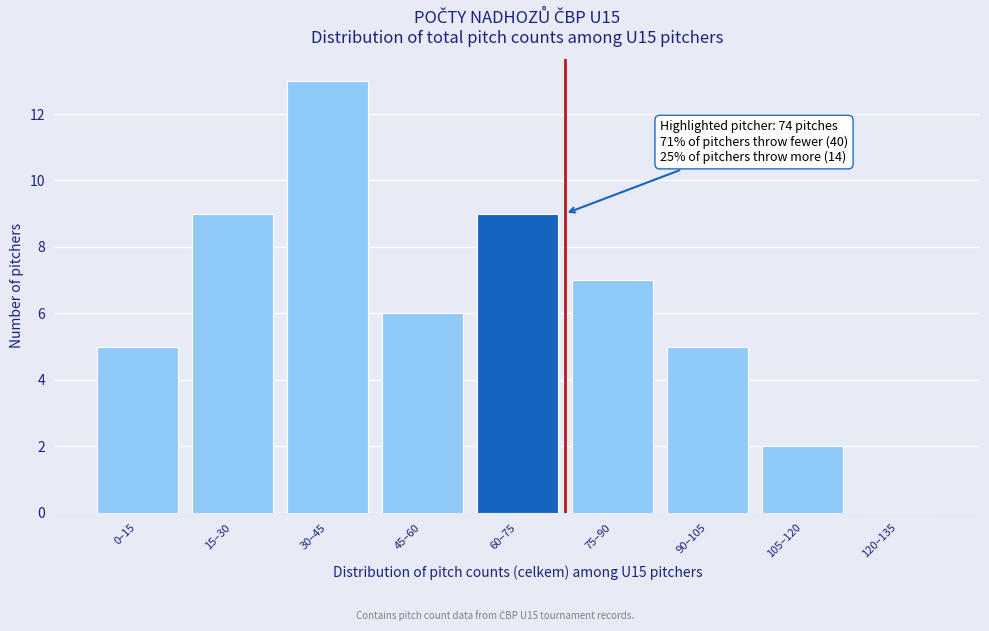

Reading left to right, what are all the values shown in this chart?

0–15=5	15–30=9	30–45=13	45–60=6	60–75=9	75–90=7	90–105=5	105–120=2	120–135=0